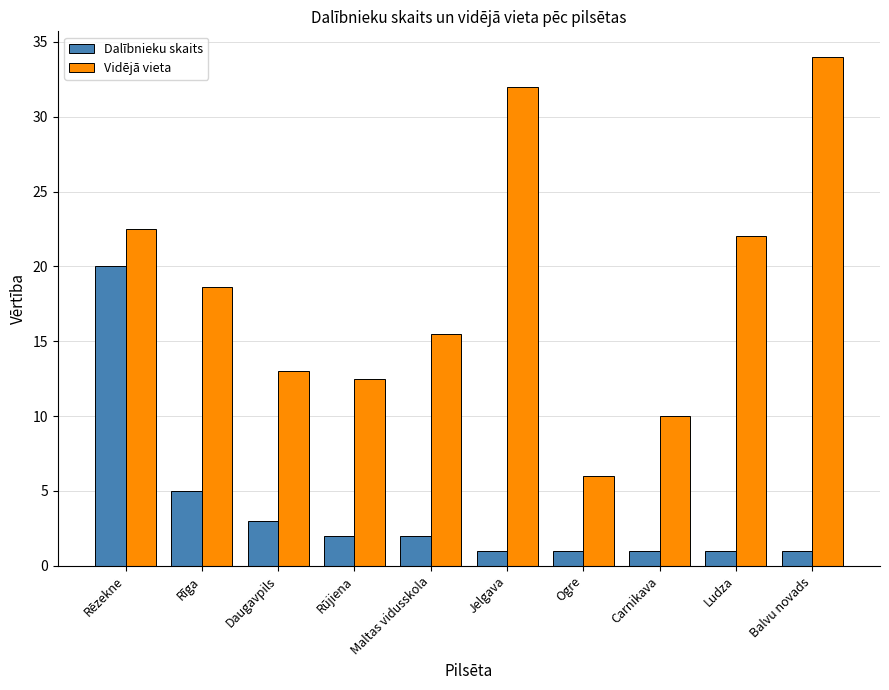

What is the sum of the Vidējā vieta values at Ogre and Rēzekne?

28.5